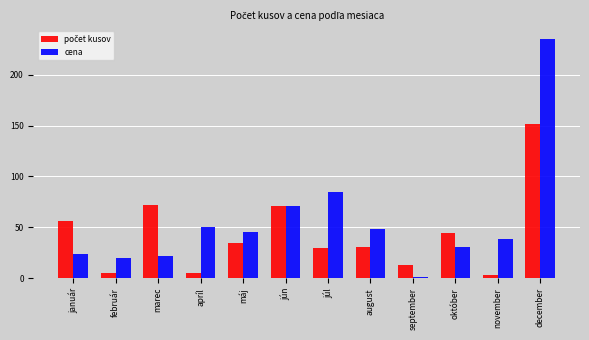

What is the label of the 7th bar from the right?

jún